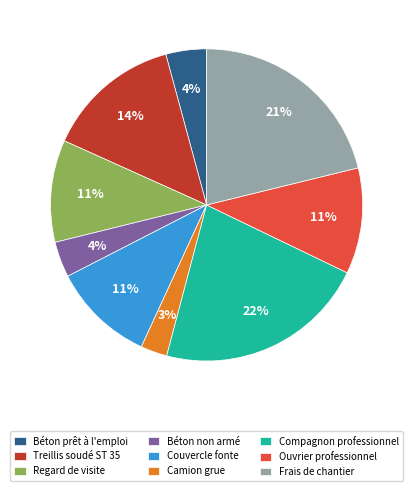

Count the number of slices in the pie.

9